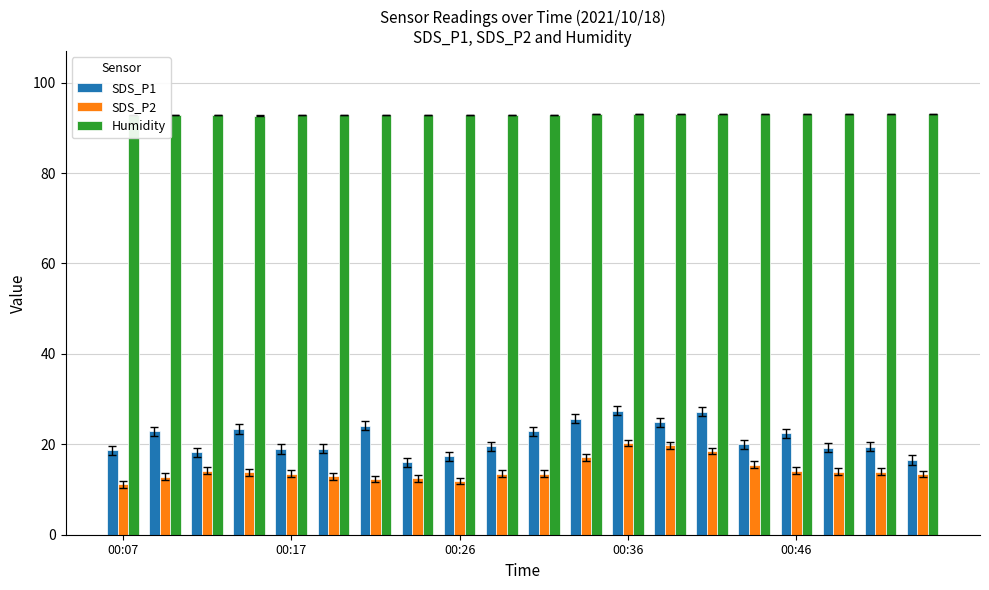

What is the maximum value shown in the chart?

93.0